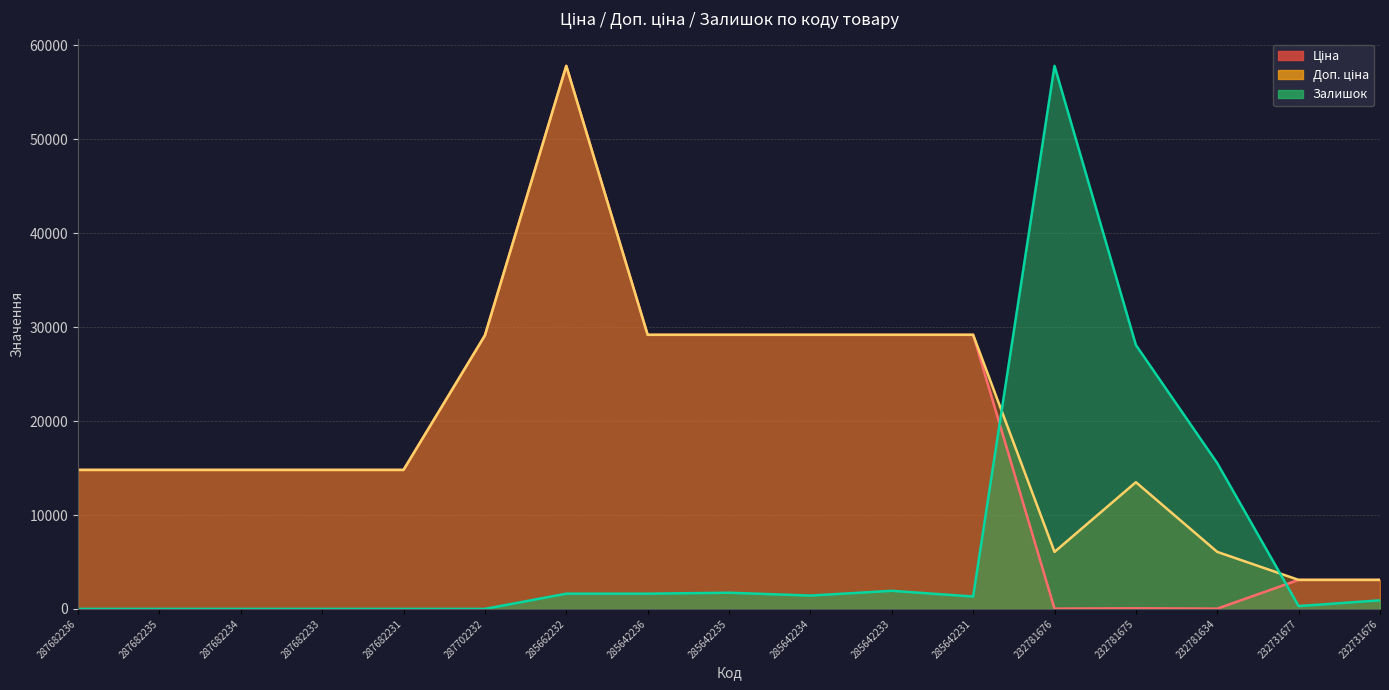

Which category has the highest value across all series?

285662232